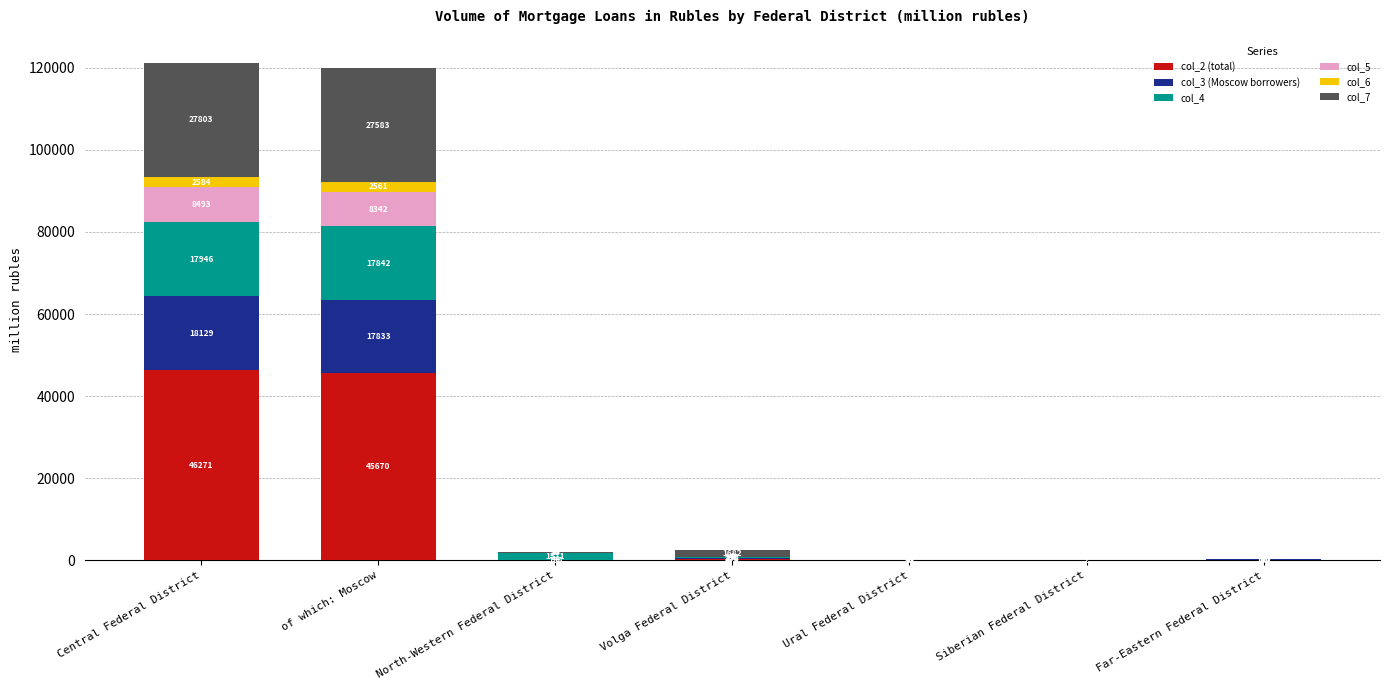

What is the highest value of the col_2 (total) series?

46271